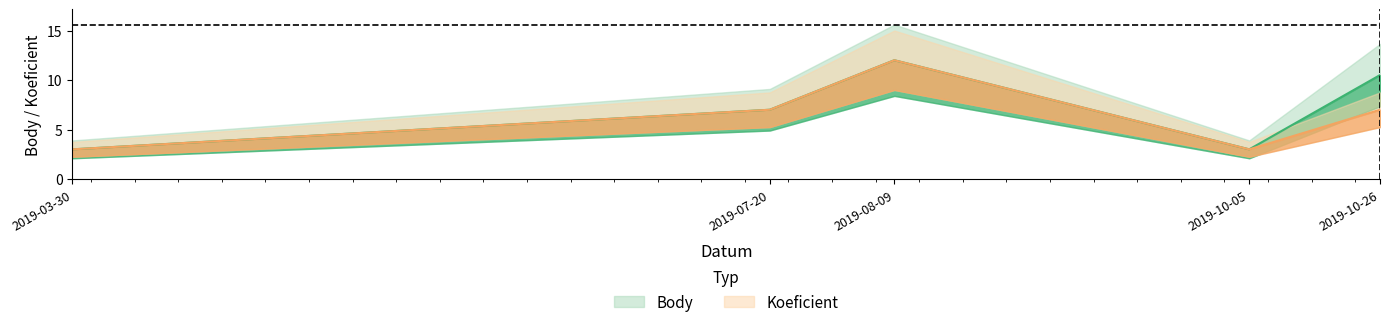

What is the difference between the Koeficient values at 2019-03-30 and 2019-07-20?

4.0